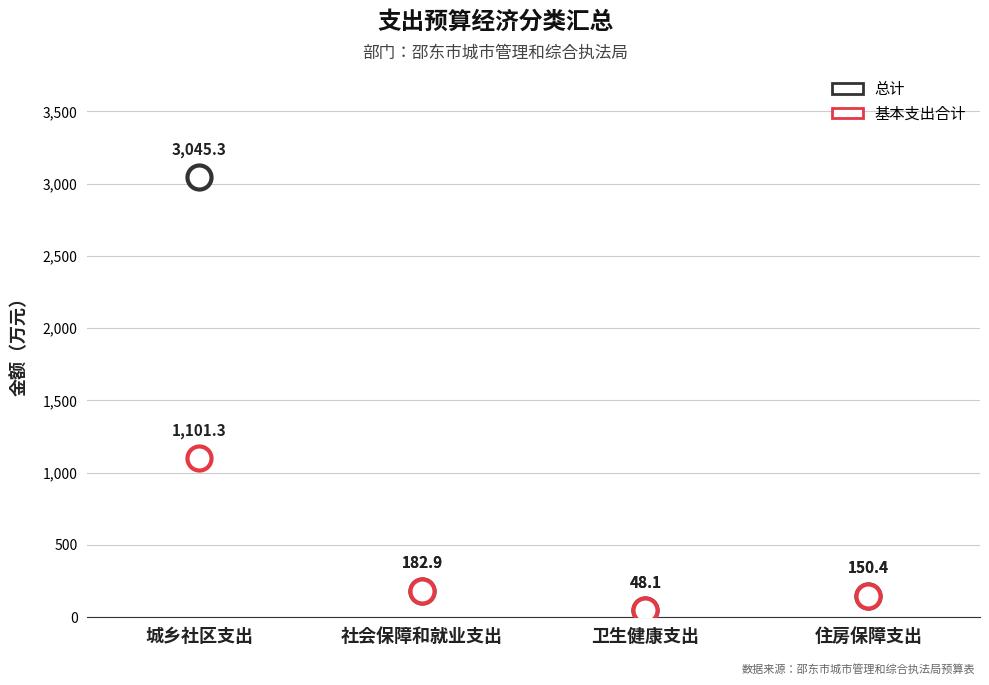

What are all the series names shown in the legend?

总计, 基本支出合计